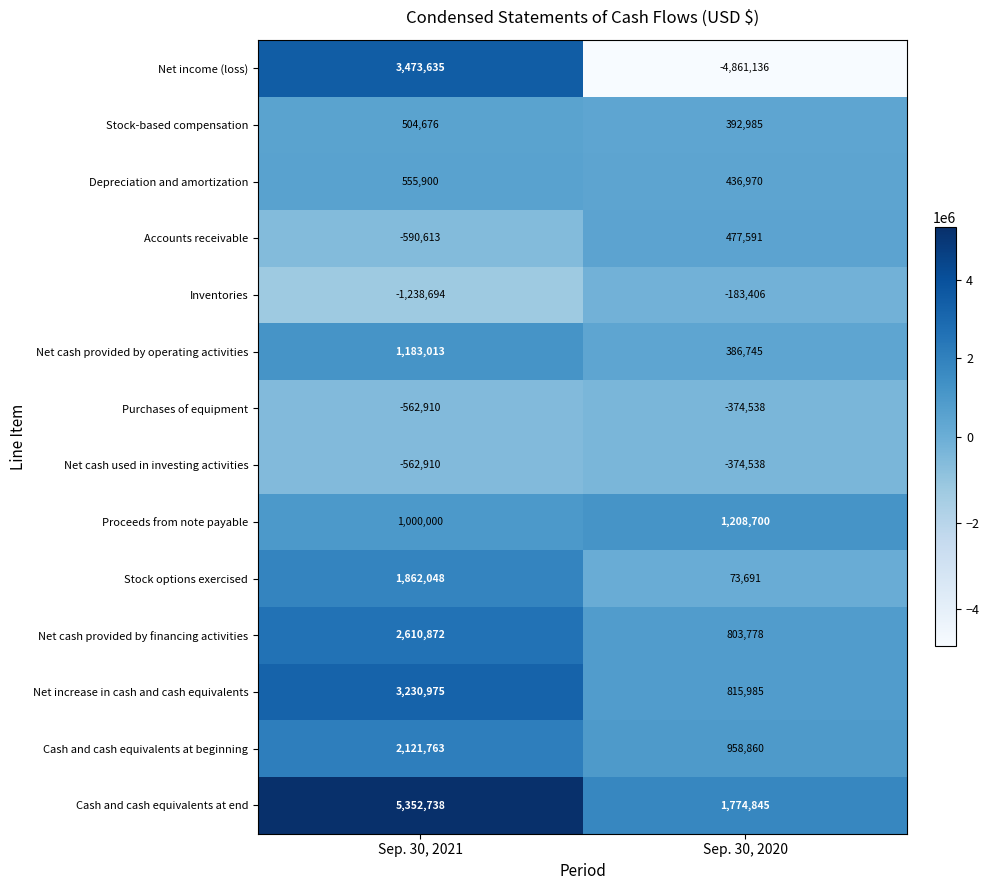

The Net income (loss) series shows -8608695 at Sep. 30, 2020. True or false?

False